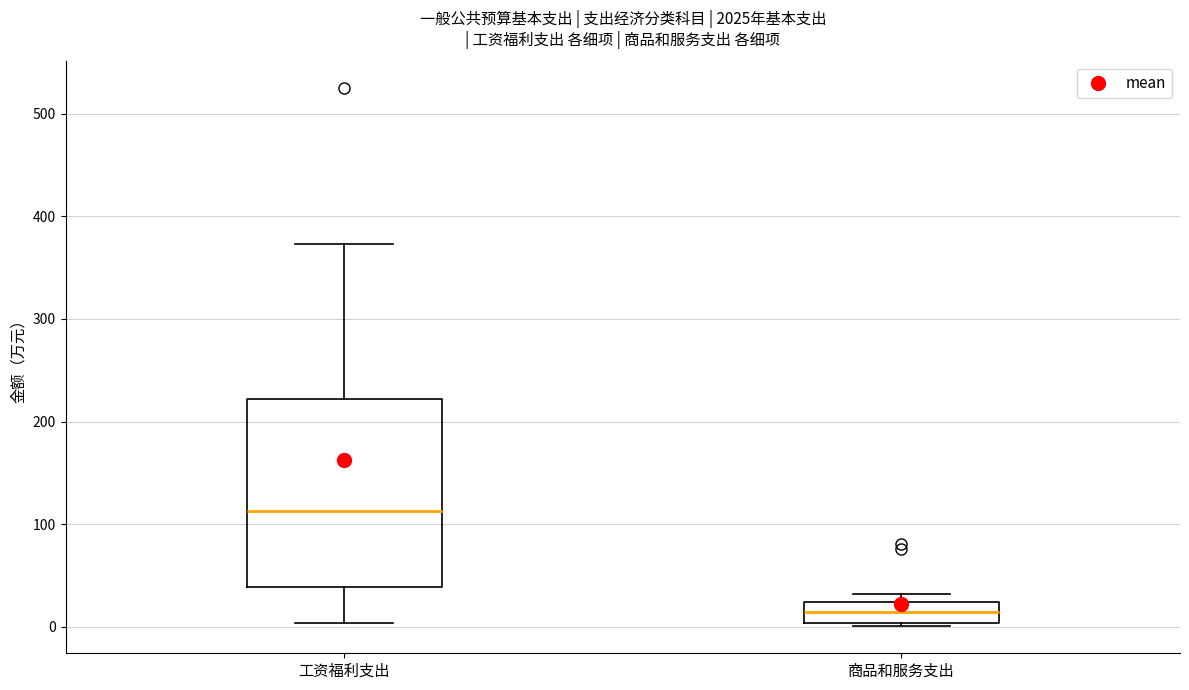

Reading left to right, read every box against the y-axis: the position of its median line, the range the box covers, and the ends of its whiskers. The values are not printed on the chart, so give them approximately, as read against the axis.

工资福利支出: median 110, box 40 to 220, whiskers 0 to 370
商品和服务支出: median 10, box 0 to 20, whiskers 0 (just below the box's lower edge) to 30